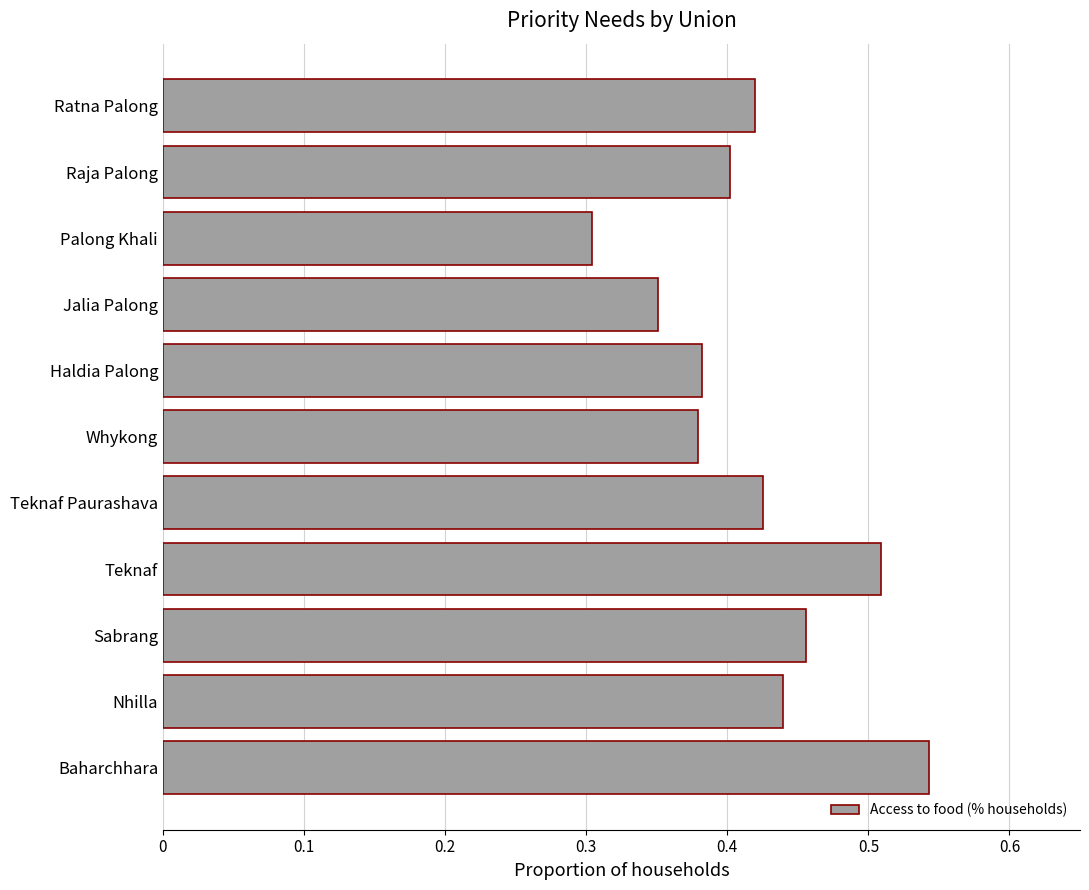

How many distinct data groups are displayed?

1